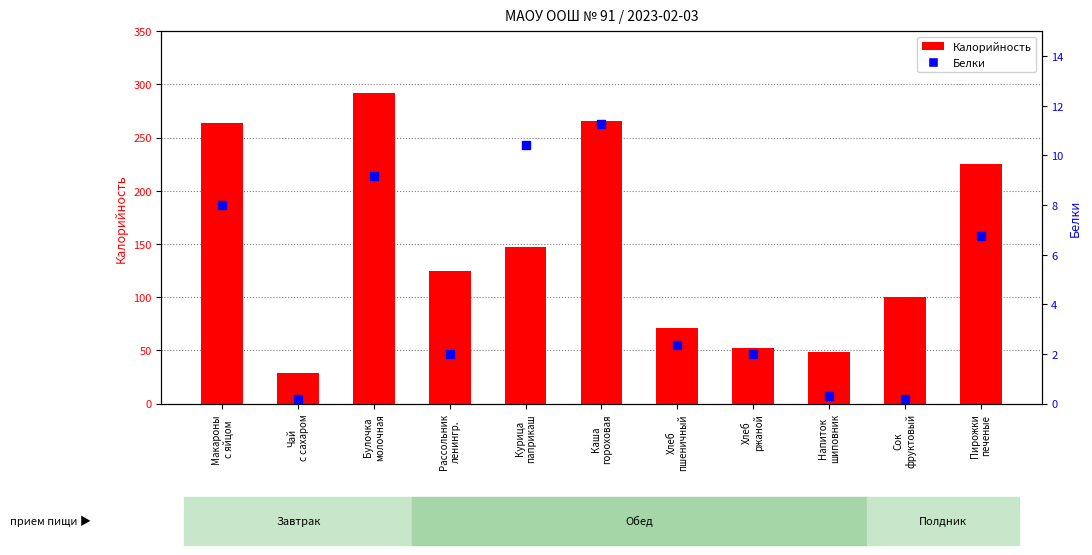

Which series contains the highest Y value?

Калорийность